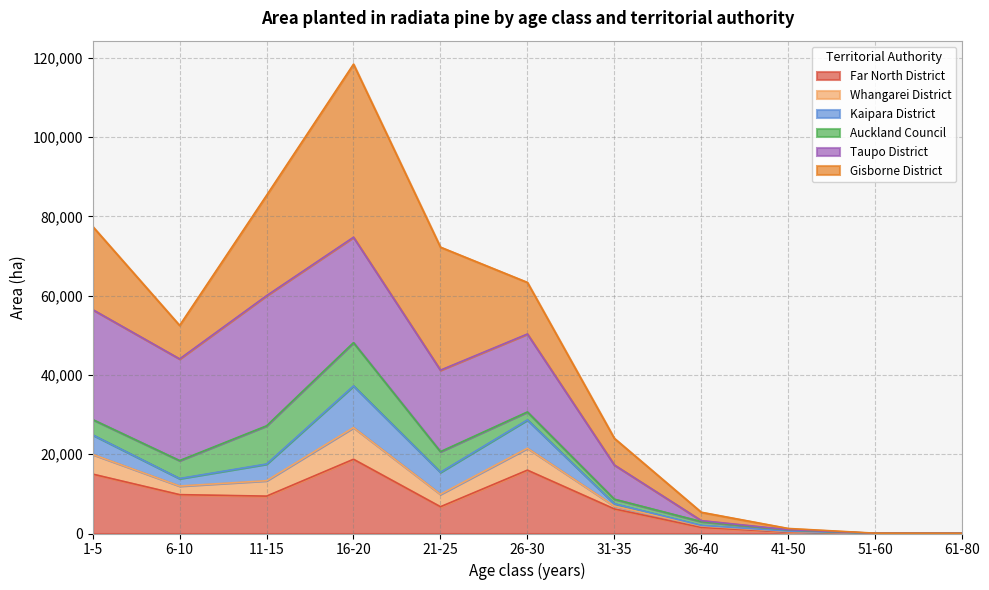

How many times do Far North District and Kaipara District cross each other?

2